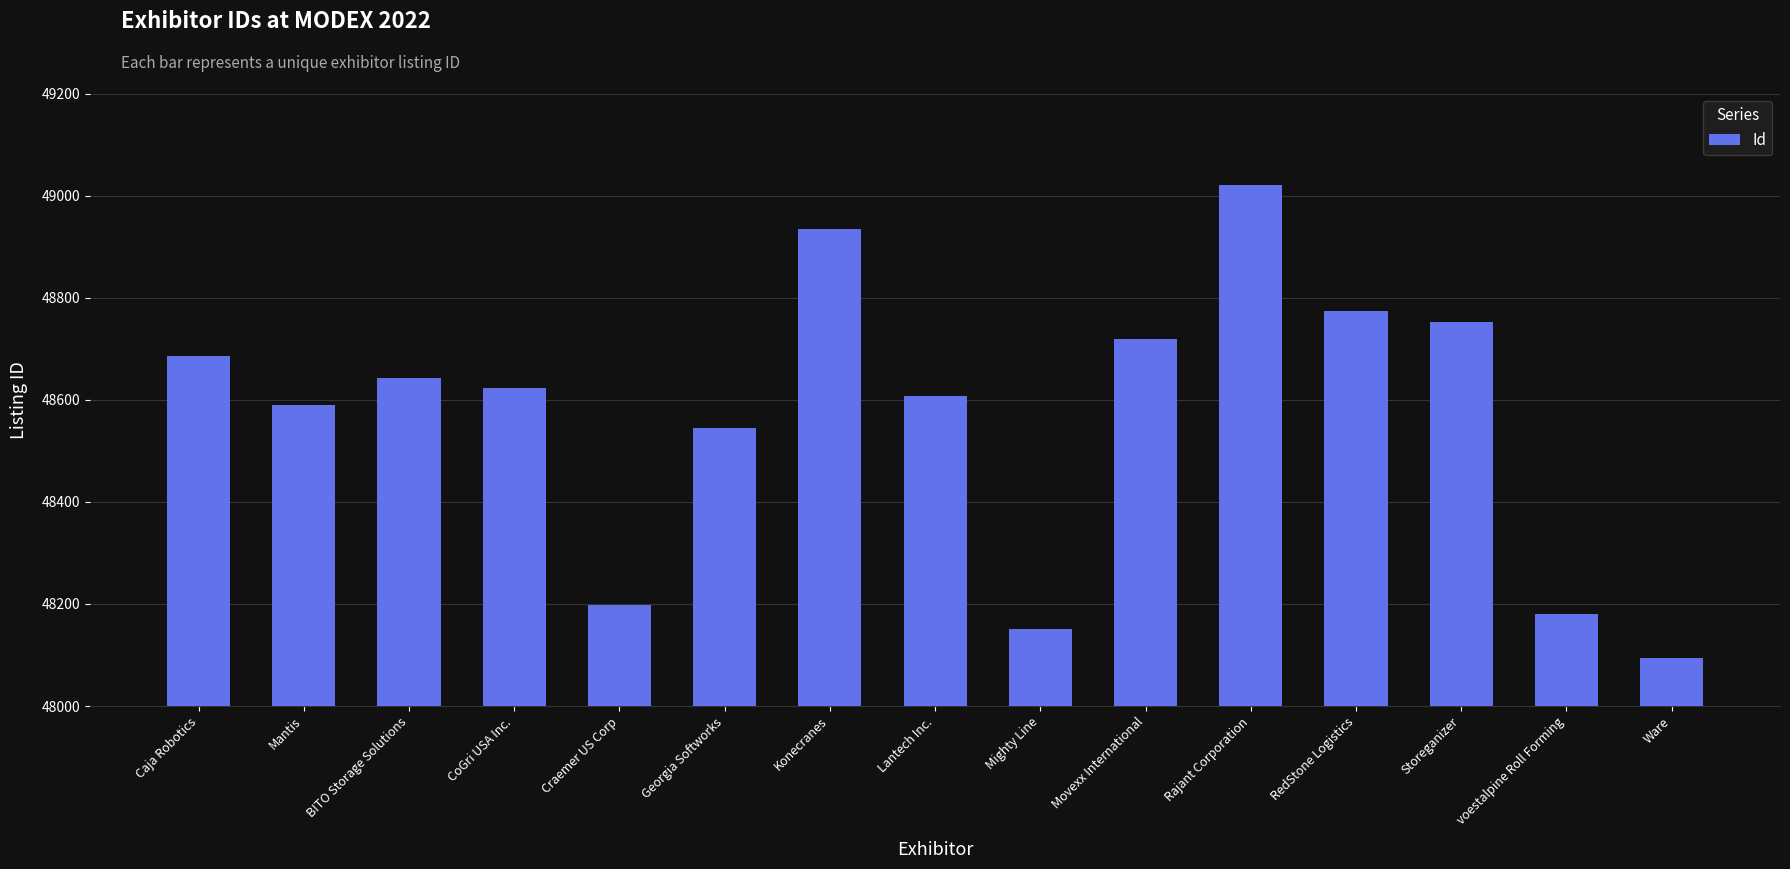

Reading left to right, what are all the values shown in this chart?

Caja Robotics=48685	Mantis=48589	BITO Storage Solutions=48642	CoGri USA Inc.=48623	Craemer US Corp=48197	Georgia Softworks=48544	Konecranes=48934	Lantech Inc.=48607	Mighty Line=48151	Movexx International=48720	Rajant Corporation=49021	RedStone Logistics=48774	Storeganizer=48752	voestalpine Roll Forming=48180	Ware=48094